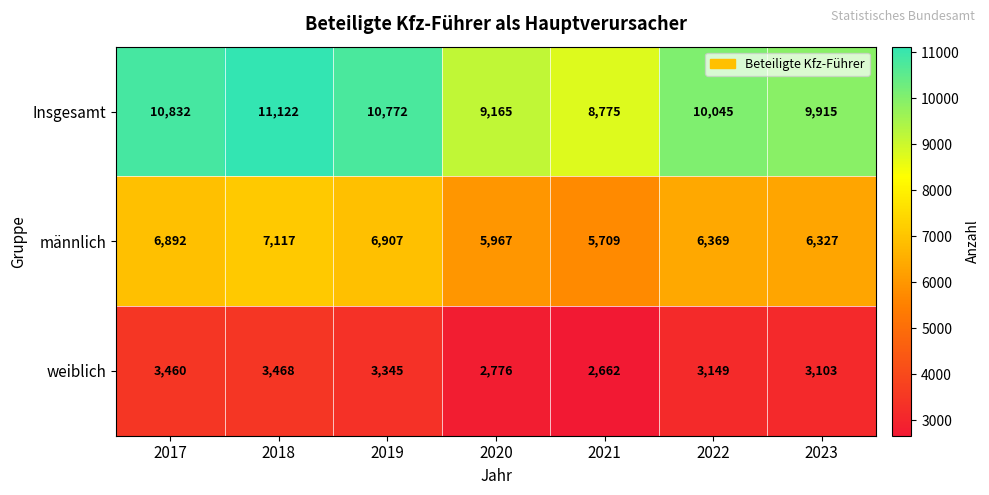

Where does the Insgesamt series first go above 10045?

2017